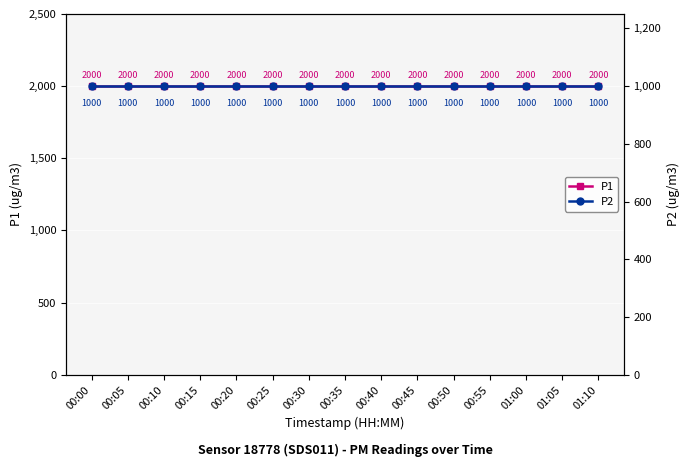

At how many categories does at least one series exceed 1807?

15